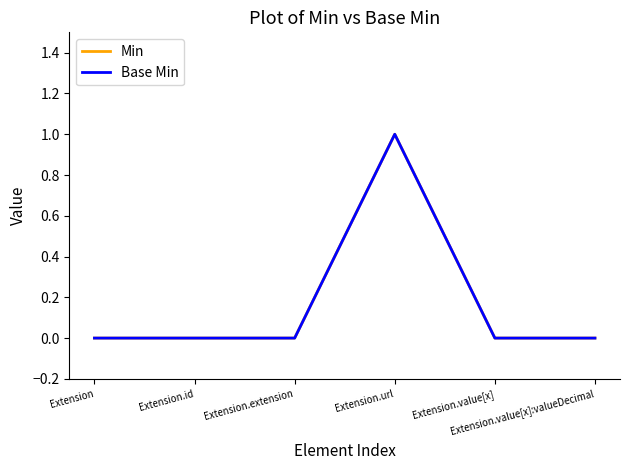

Reading left to right, extract all data points from this chart.

Min: Extension=0	Extension.id=0	Extension.extension=0	Extension.url=1	Extension.value[x]=0	Extension.value[x]:valueDecimal=0
Base Min: Extension=0	Extension.id=0	Extension.extension=0	Extension.url=1	Extension.value[x]=0	Extension.value[x]:valueDecimal=0